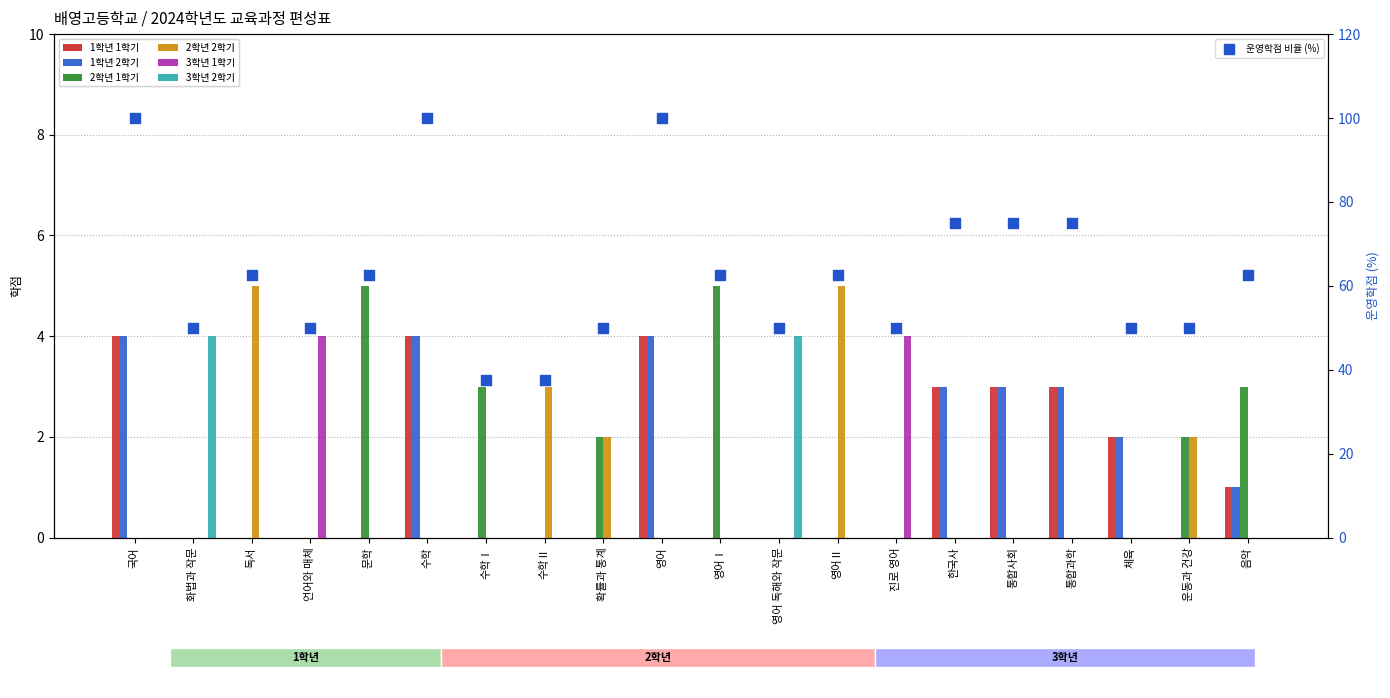

Which series contains the lowest Y value?

1학년 1학기